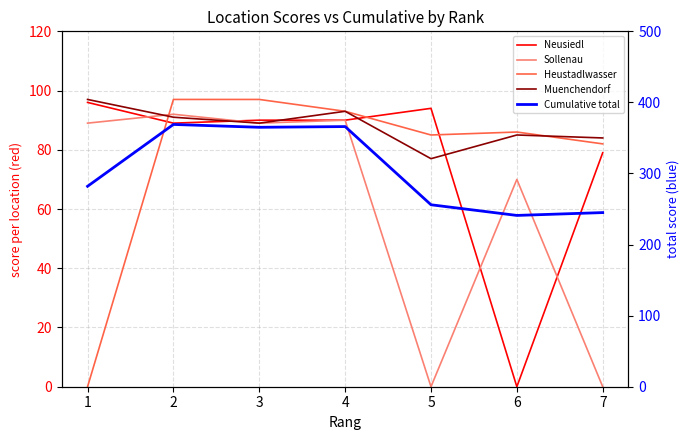

The value of Muenchendorf at 1 is 97. True or false?

True